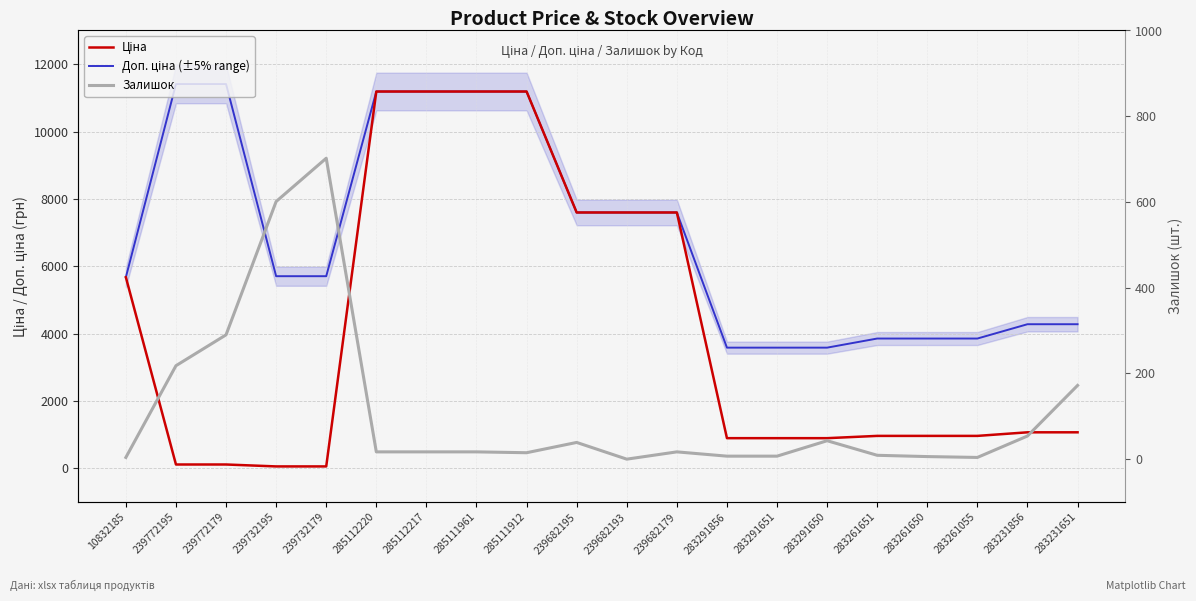

What is the label of the 12th point from the right?

285111912